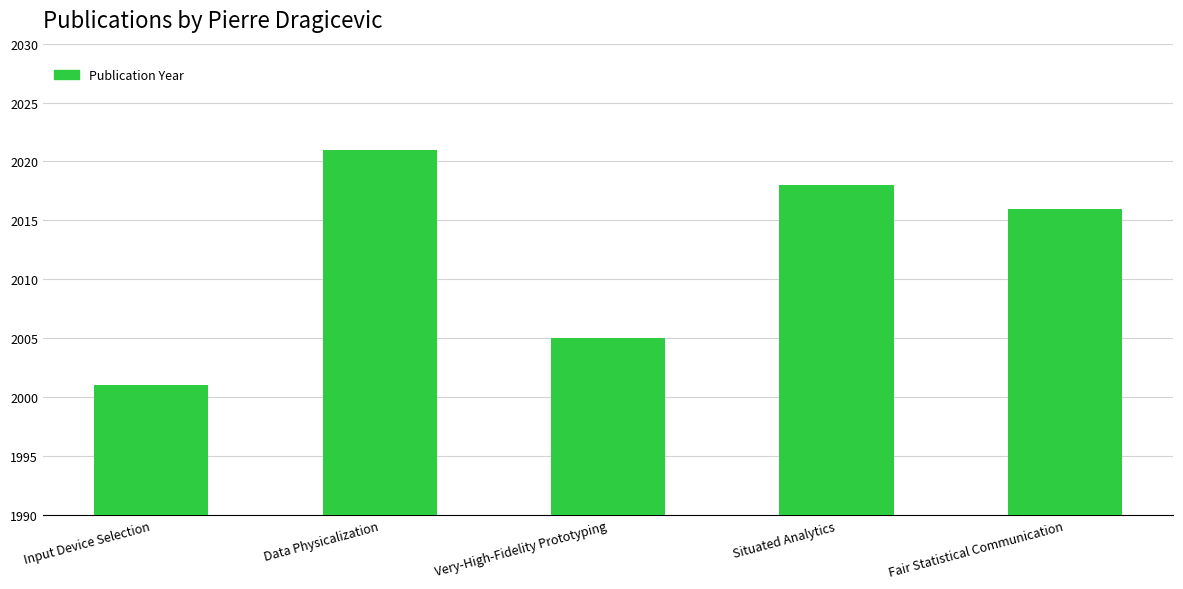

Reading right to left, extract all data points from this chart.

Fair Statistical Communication=2016	Situated Analytics=2018	Very-High-Fidelity Prototyping=2005	Data Physicalization=2021	Input Device Selection=2001